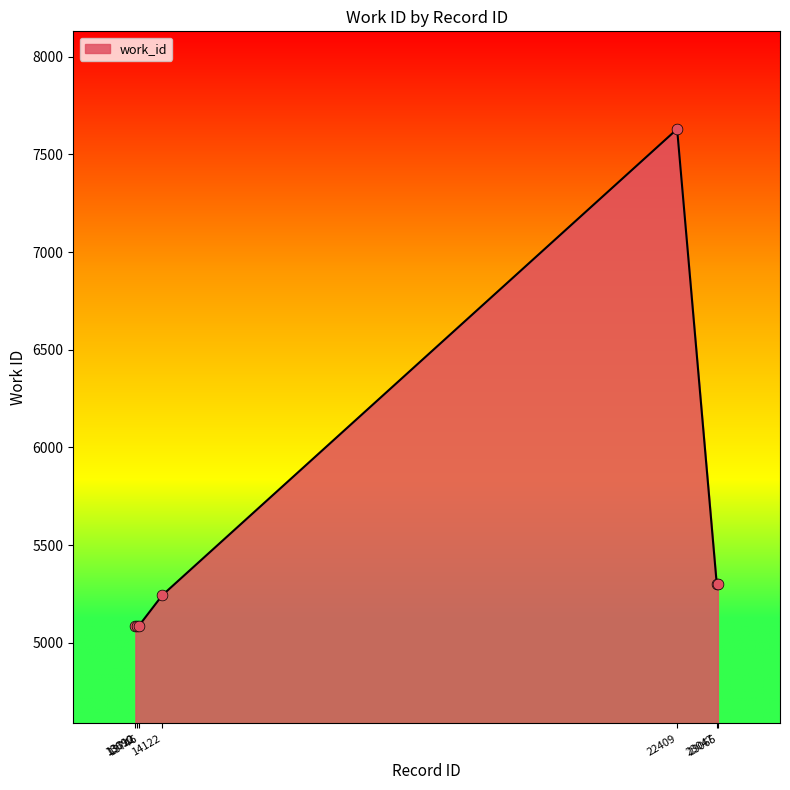

Between 13712 and 22409, which is larger?

22409